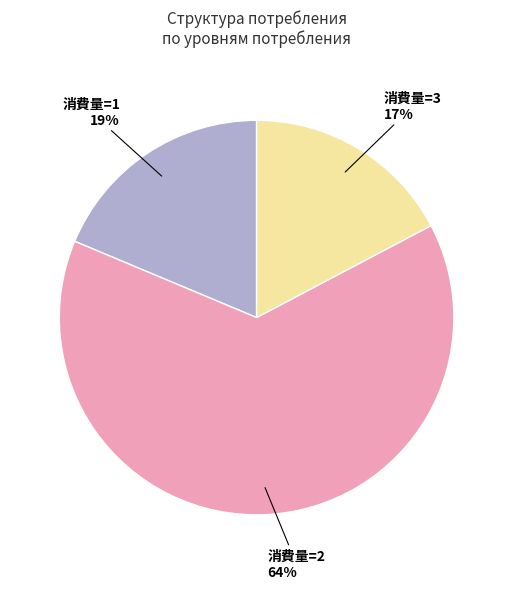

True or false: 消費量=2 accounts for 64% of the total.

True